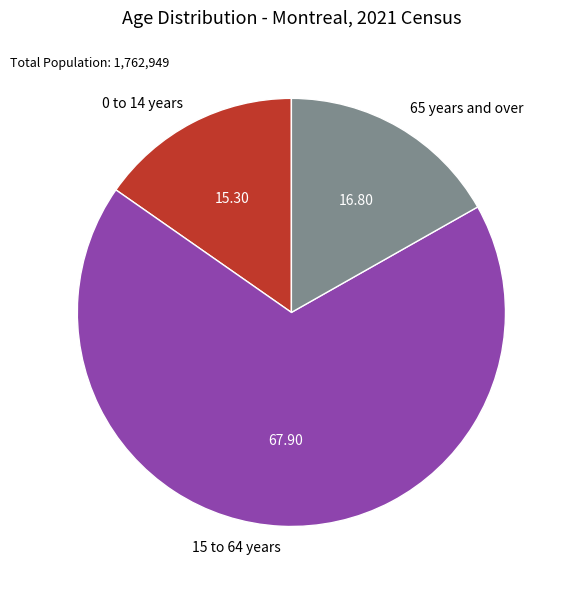

Is it true that 0 to 14 years is 15% of the pie?

True